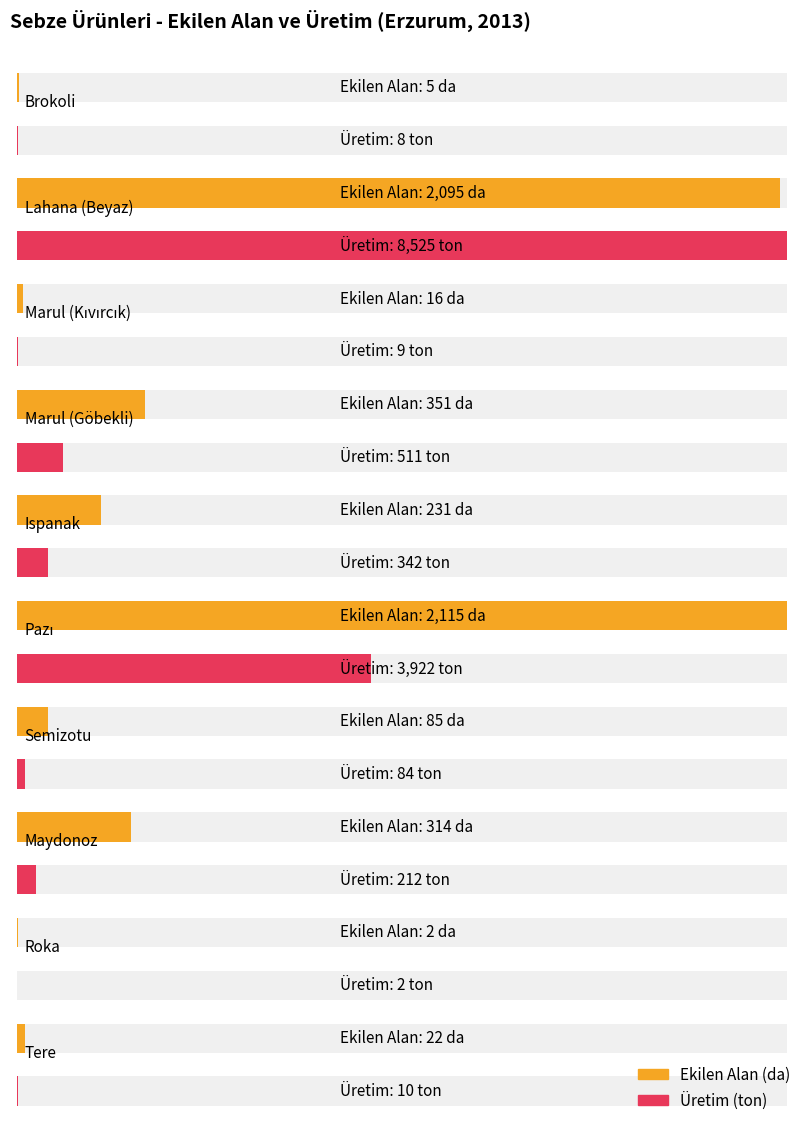

How many bars are there in each group?

2